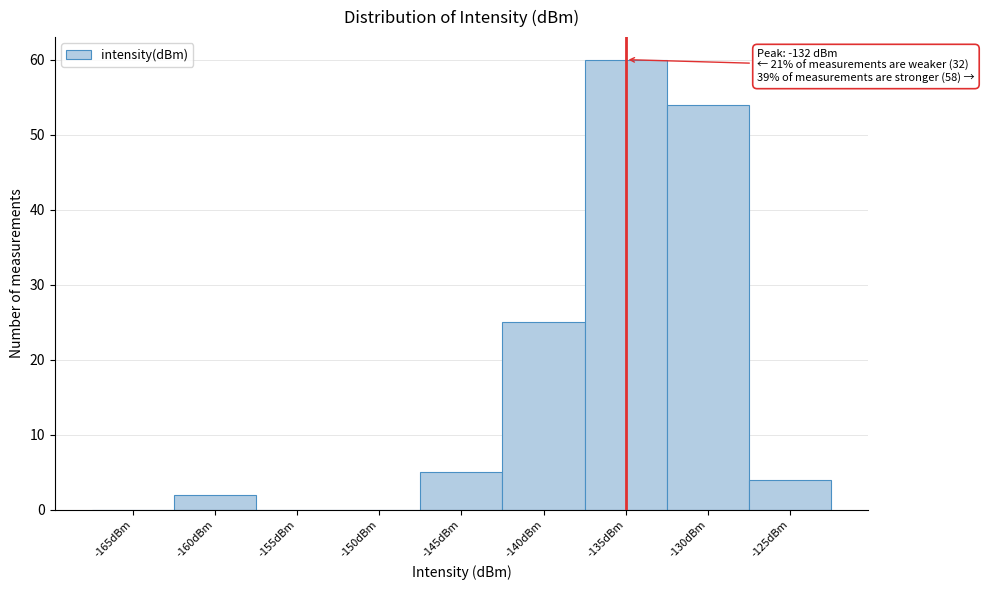

Reading right to left, extract all data points from this chart.

-125dBm=4	-130dBm=54	-135dBm=60	-140dBm=25	-145dBm=5	-150dBm=0	-155dBm=0	-160dBm=2	-165dBm=0